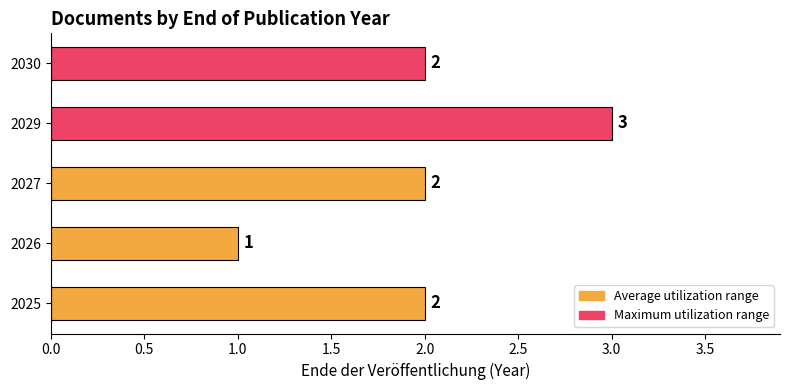

What is the ratio of the value at 2025 to the value at 2029?

0.7